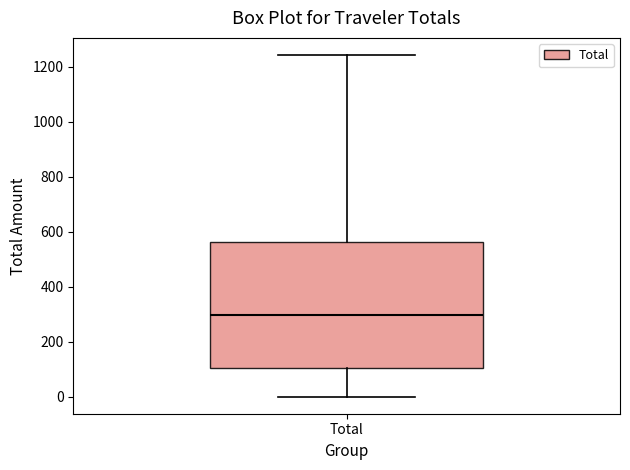

Where does the median line of the box for Total sit on the y-axis? The values are not printed on the chart, so give them approximately, as read against the axis.

300